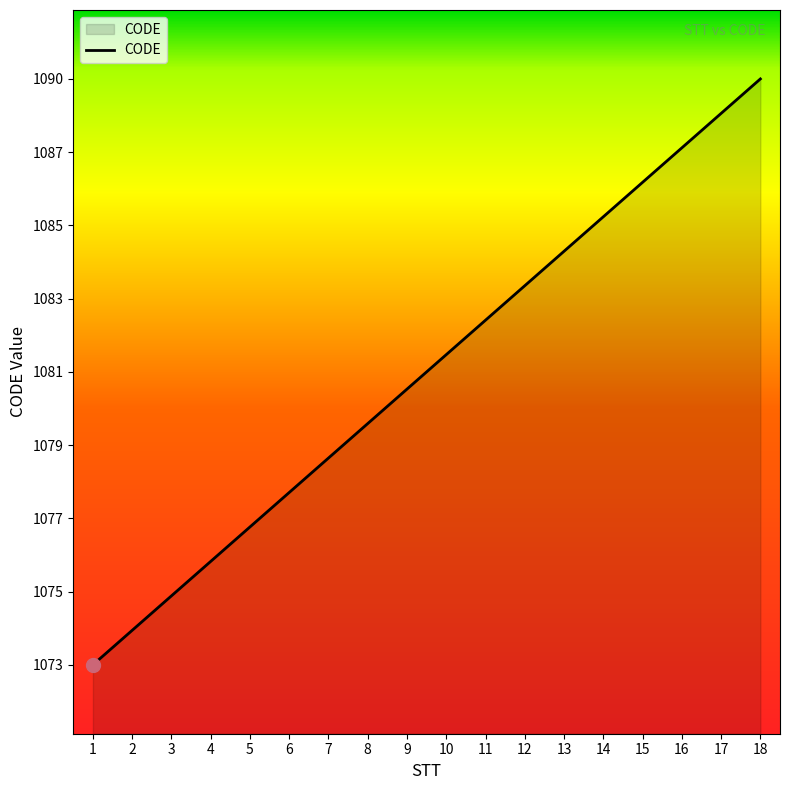

Which has a higher value, 10 or 16?

16